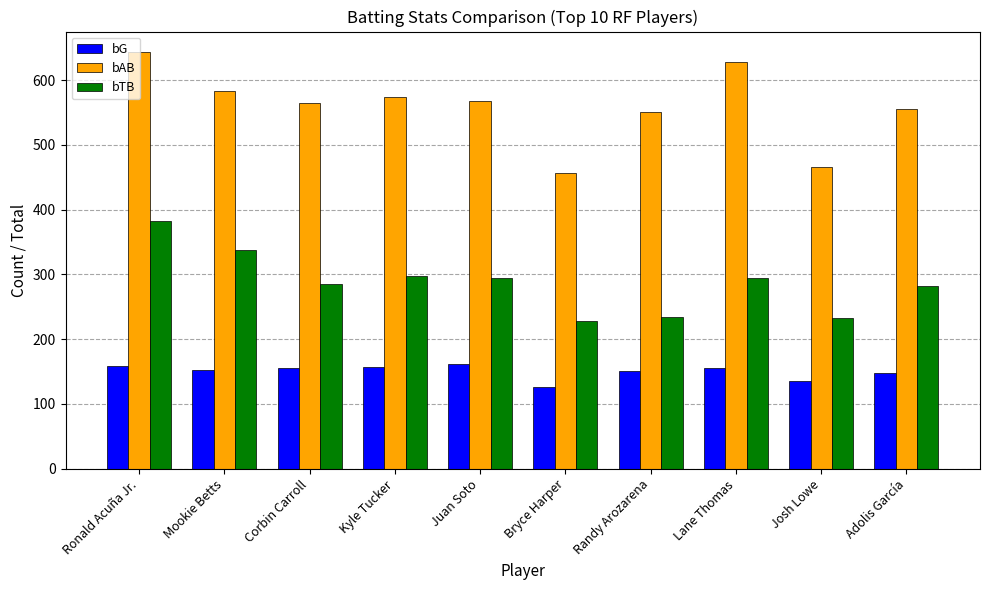

Rank the series by their maximum value, from lowest to highest.

bG, bTB, bAB